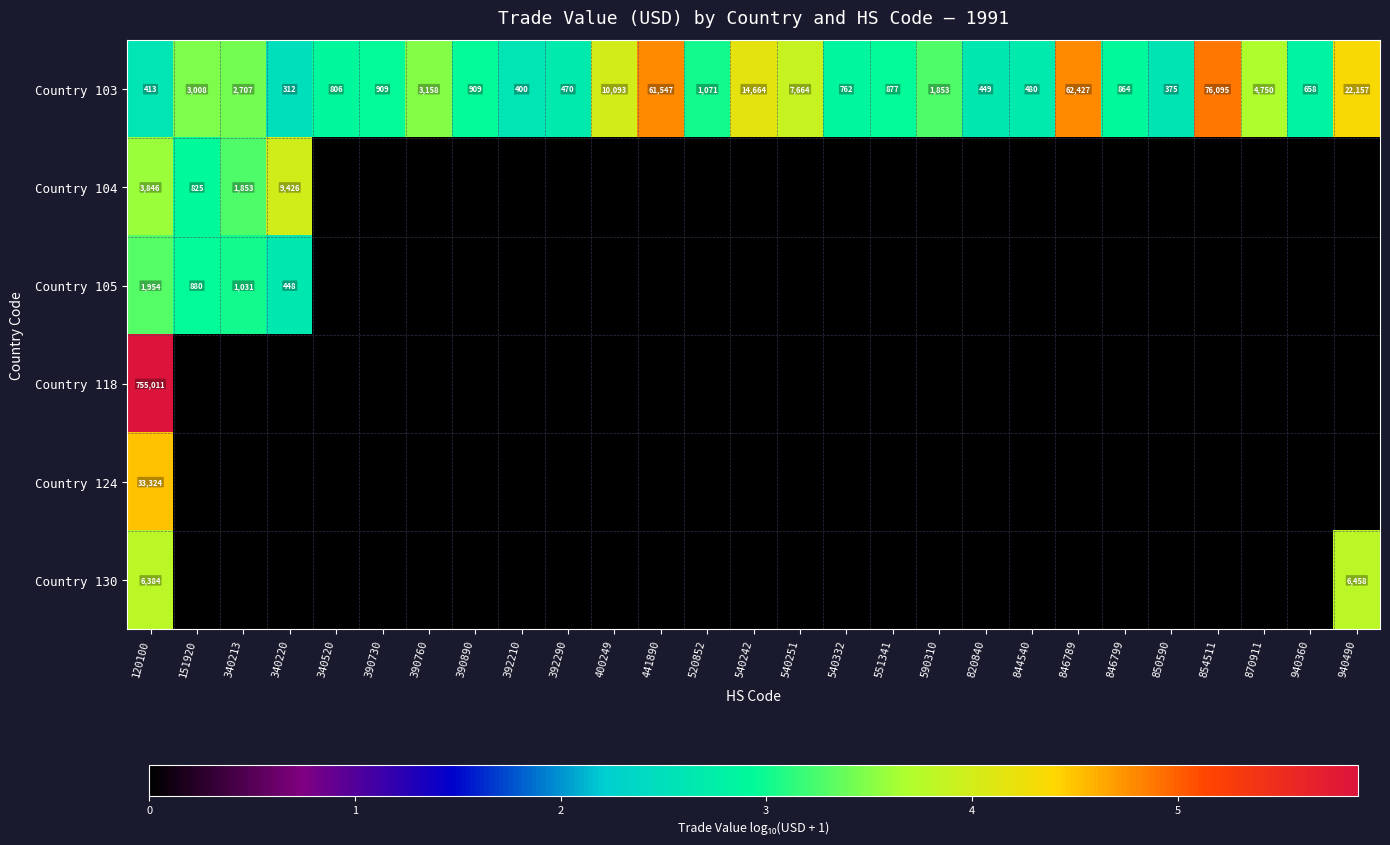

What is the difference between the Country 103 values at 846799 and 392290?

394